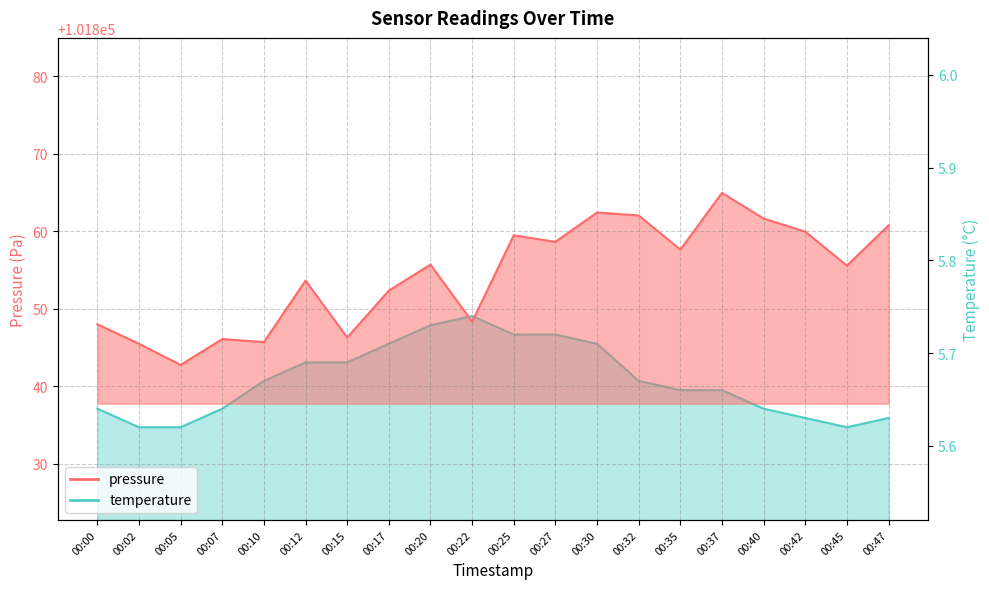

What is the approximate value of pressure at 00:35?

101857.6